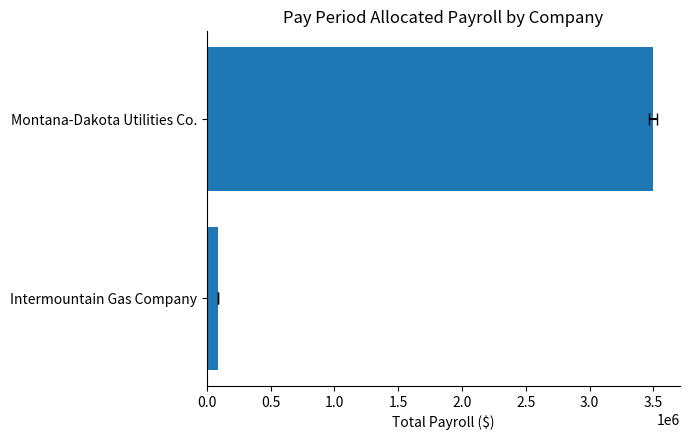

What is the average value?

1792422.2